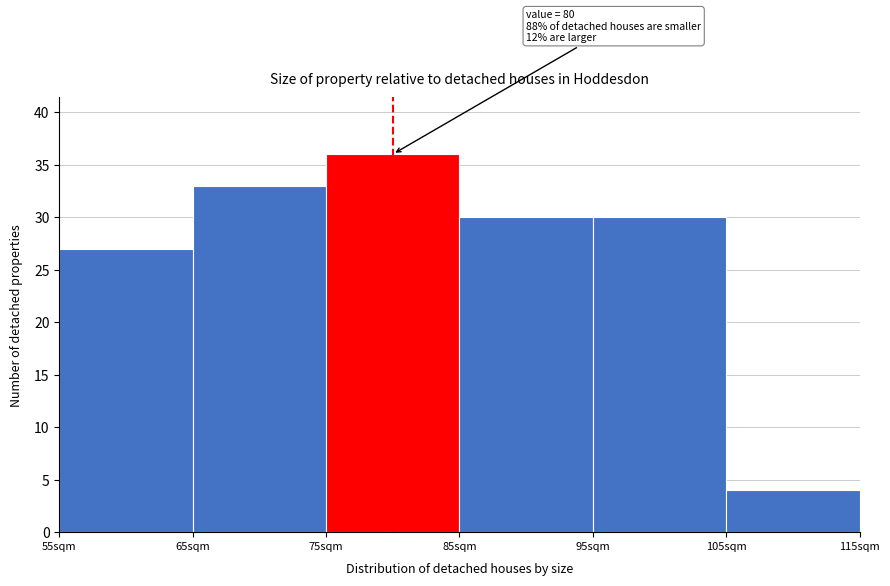

Over which range of the x-axis is the bar tallest?

75 to 85